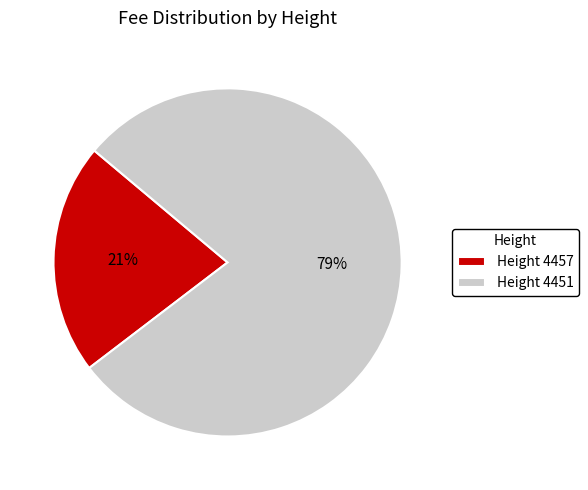

Rank the categories by value from highest to lowest.

Height 4451, Height 4457